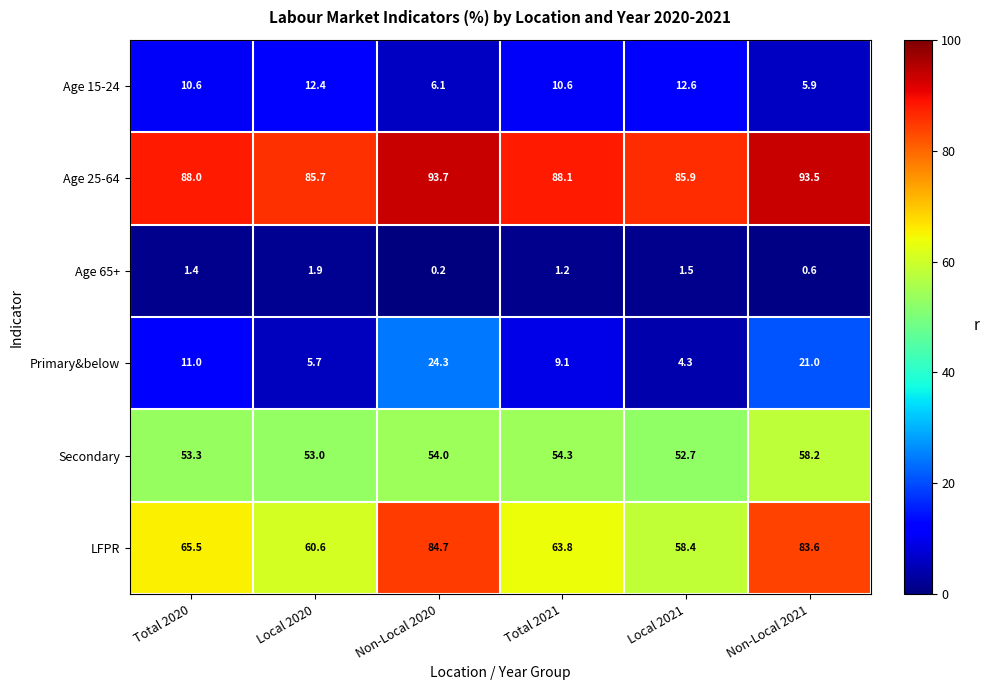

At which label is Primary&below closest to 14?

Total 2020